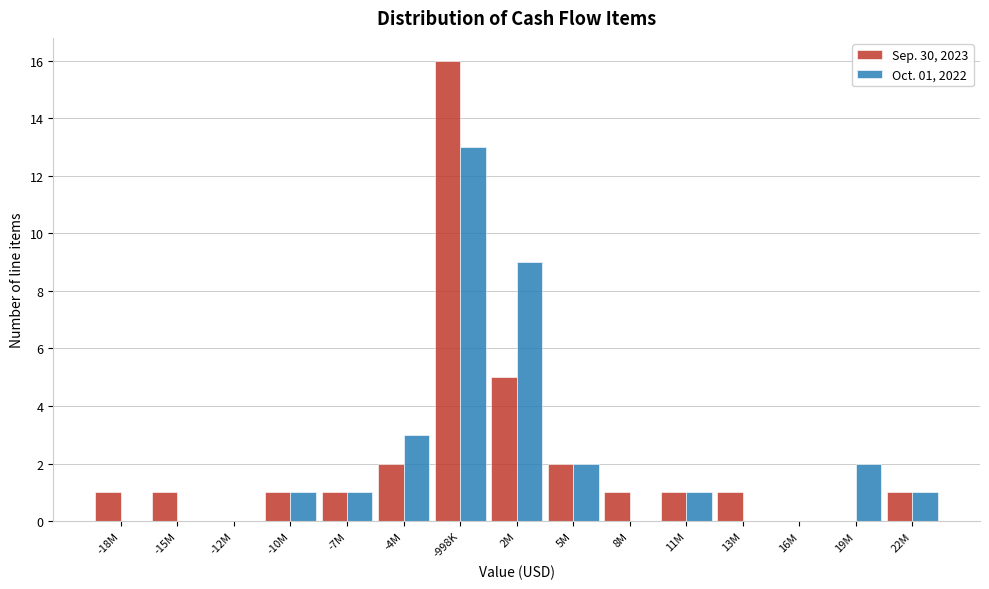

Reading left to right, what are all the values shown in this chart?

Sep. 30, 2023: -18M=1	-15M=1	-12M=0	-10M=1	-7M=1	-4M=2	-998K=16	2M=5	5M=2	8M=1	11M=1	13M=1	16M=0	19M=0	22M=1
Oct. 01, 2022: -18M=0	-15M=0	-12M=0	-10M=1	-7M=1	-4M=3	-998K=13	2M=9	5M=2	8M=0	11M=1	13M=0	16M=0	19M=2	22M=1